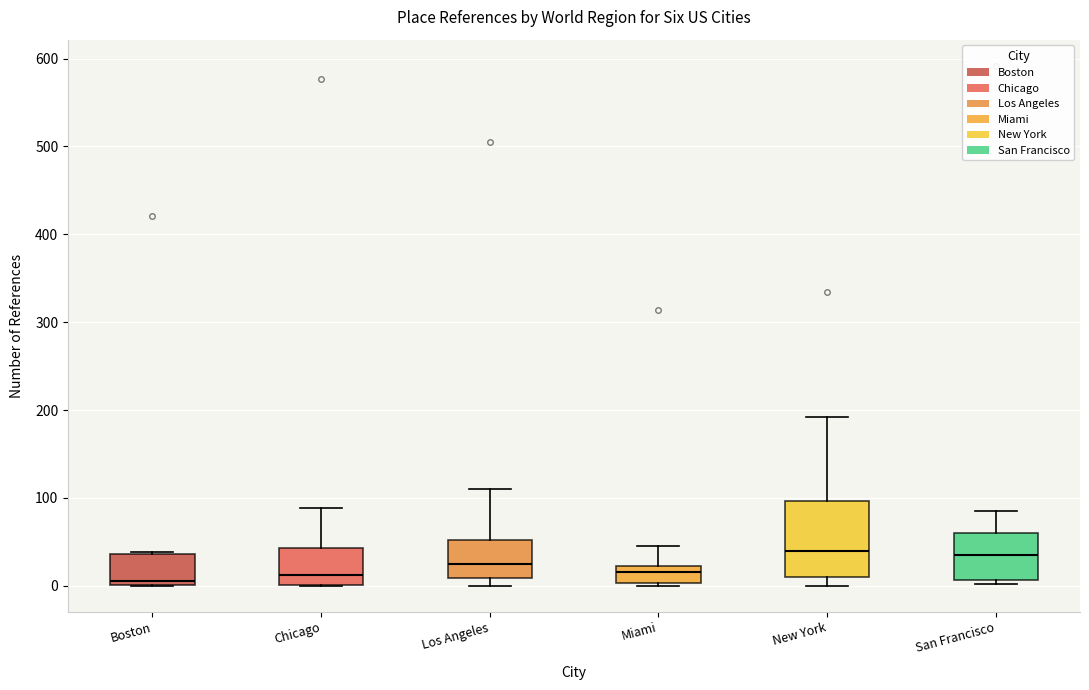

Reading left to right, transcribe this box plot: for each box, give where its median line is, the range the box spans, and where its two whiskers end, as read against the y-axis. The values are not printed on the chart, so give them approximately, as read against the axis.

Boston: median 10, box 0 to 40, whiskers 0 to 40
Chicago: median 10, box 0 to 40, whiskers 0 to 90
Los Angeles: median 30, box 10 to 50, whiskers 0 to 110
Miami: median 20 (just below the box's upper edge), box 0 to 20, whiskers 0 to 50
New York: median 40, box 10 to 100, whiskers 0 to 190
San Francisco: median 30, box 10 to 60, whiskers 0 to 90